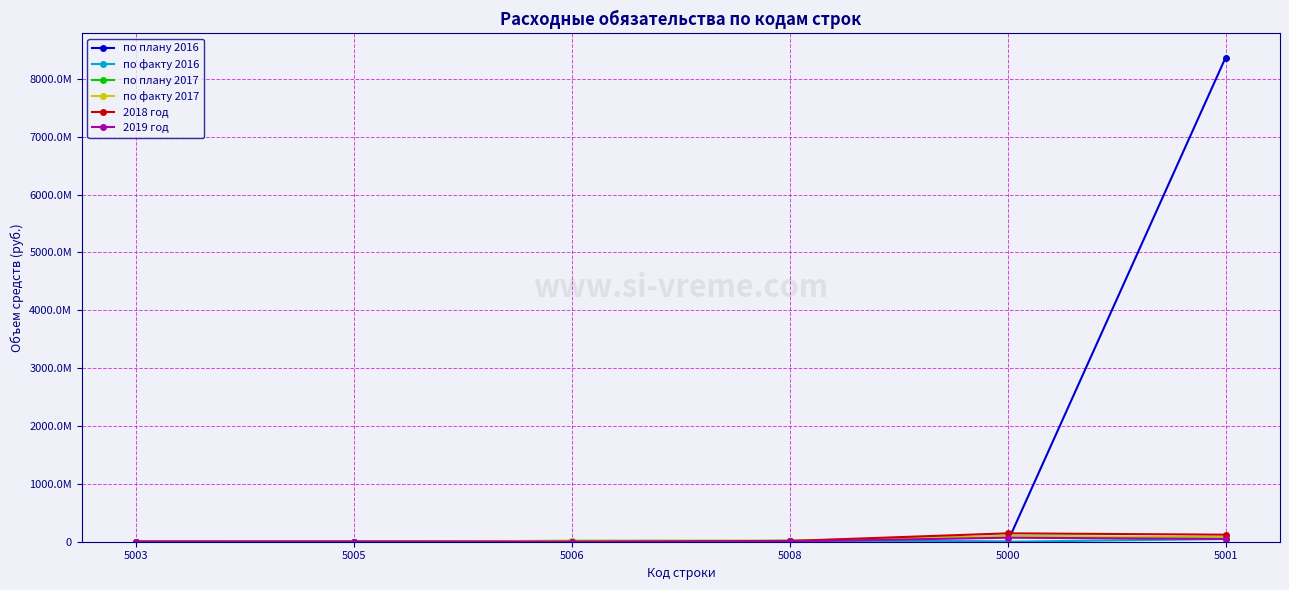

Rank the series at 5003 from lowest to highest value.

по плану 2016, по факту 2016, по плану 2017, по факту 2017, 2019 год, 2018 год